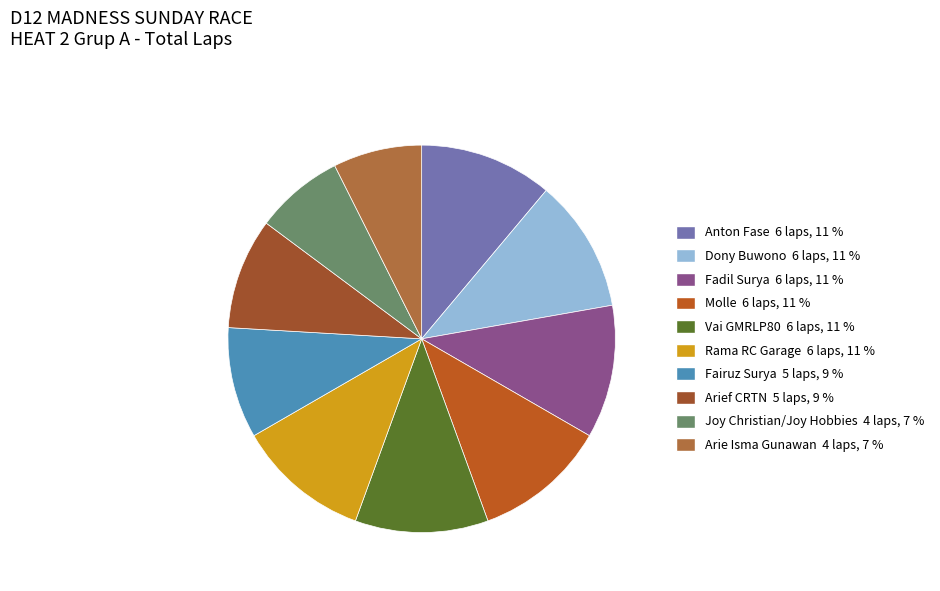

Is there any slice that represents more than half of the pie?

No